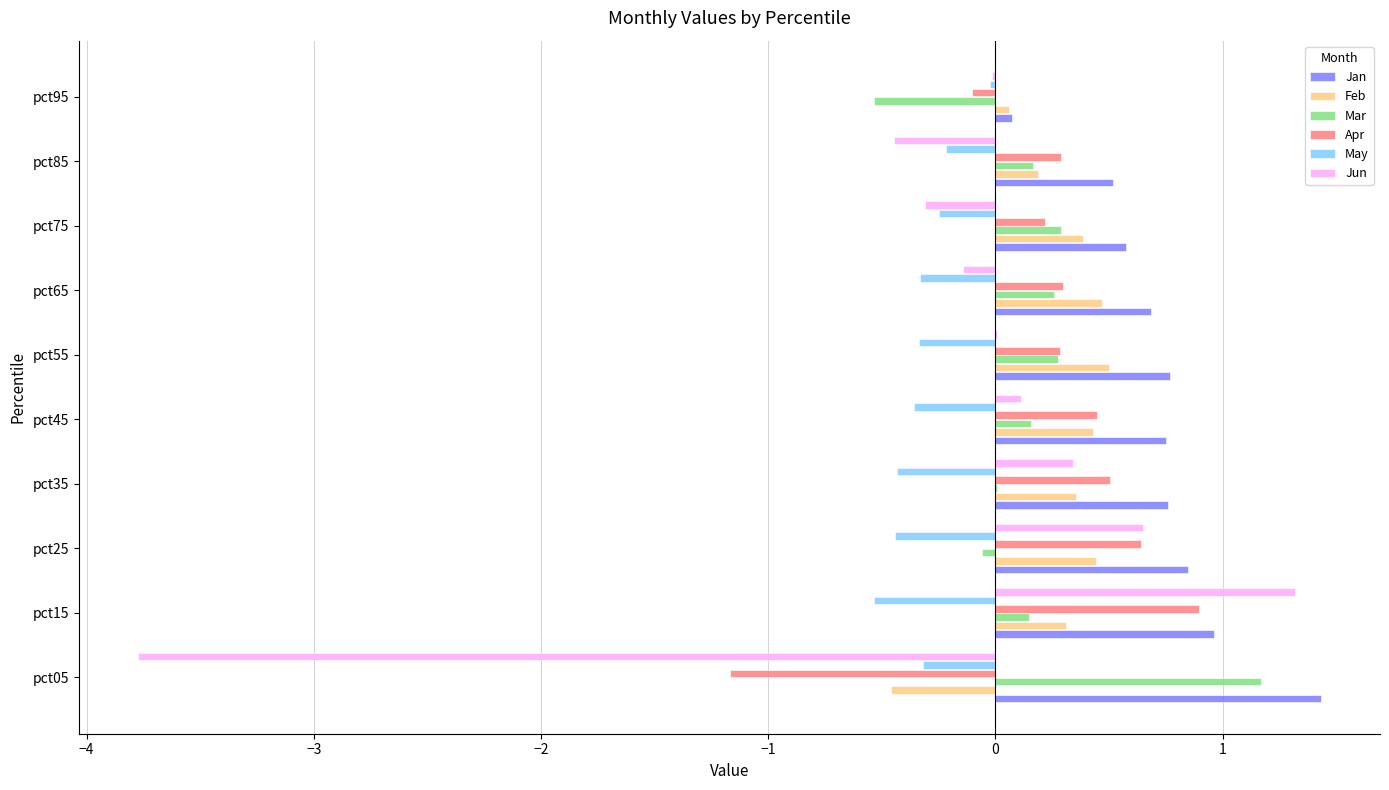

The Feb series shows 0.5 at pct65. True or false?

True